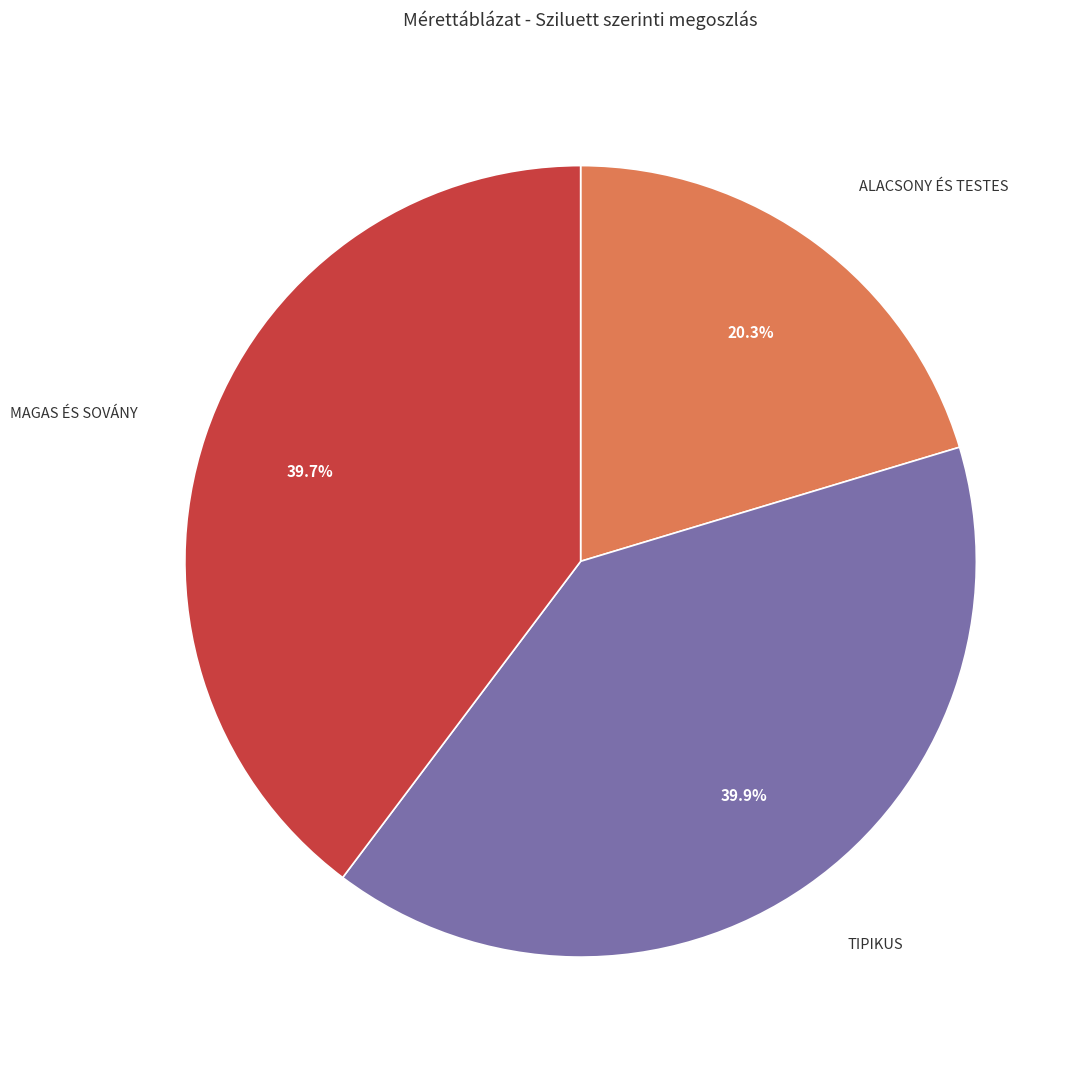

Between TIPIKUS and ALACSONY ÉS TESTES, which is larger?

TIPIKUS